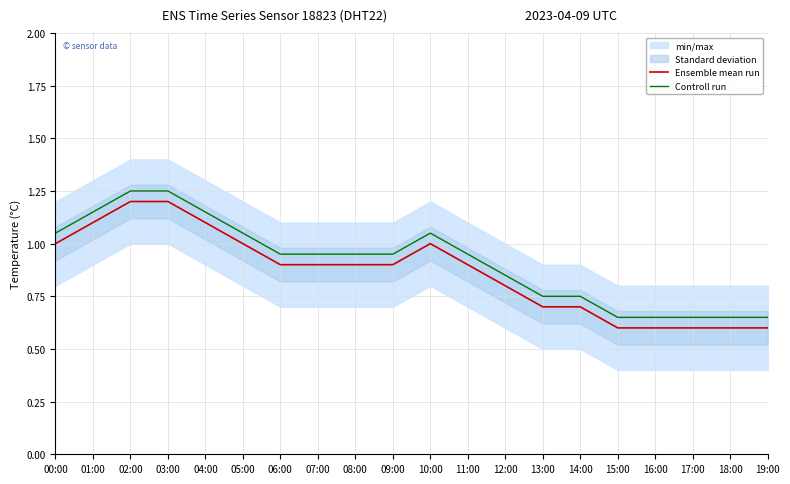

Read the Controll run value at 14:00.

0.8